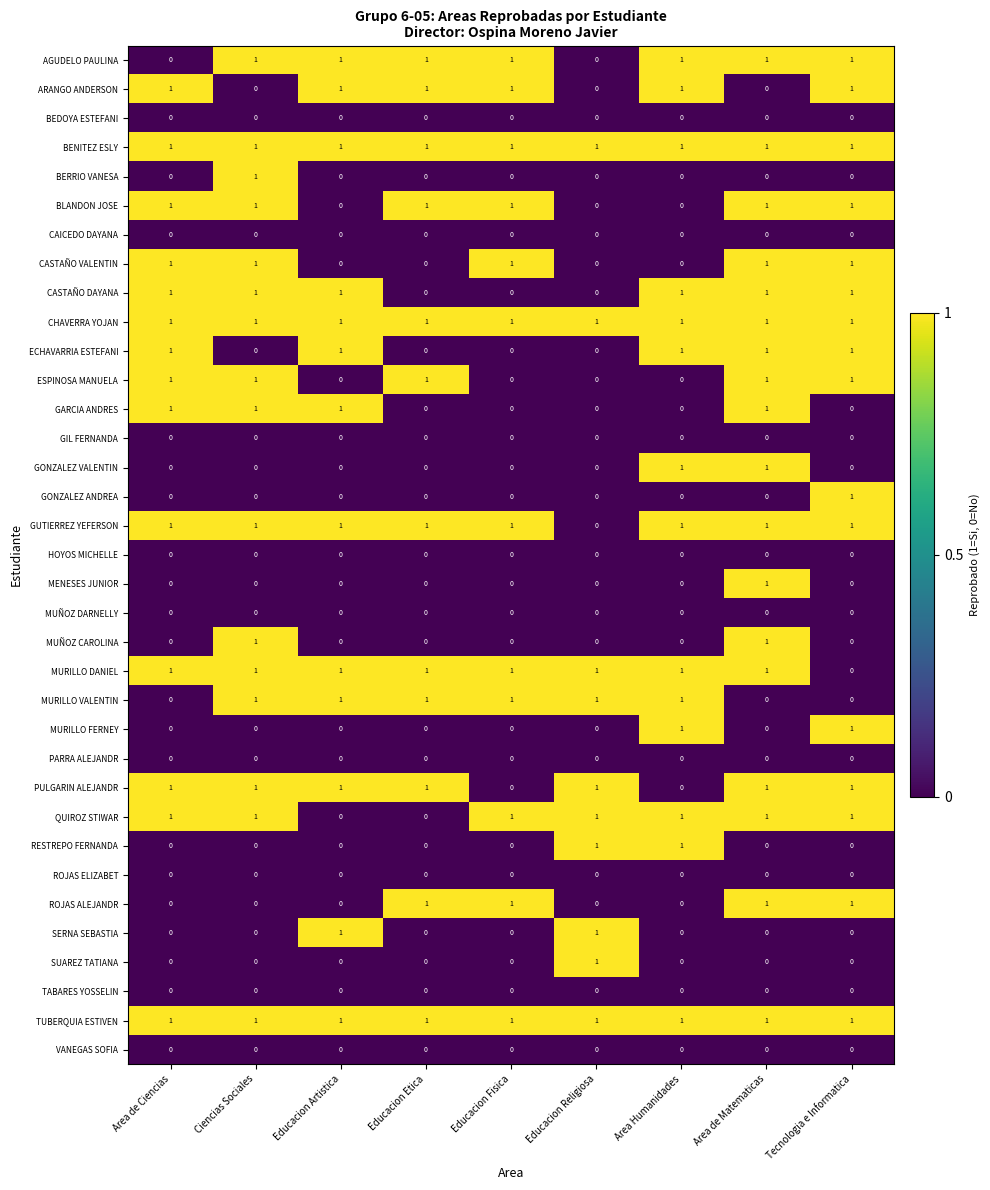

What is the sum of all MURILLO DANIEL values?

8